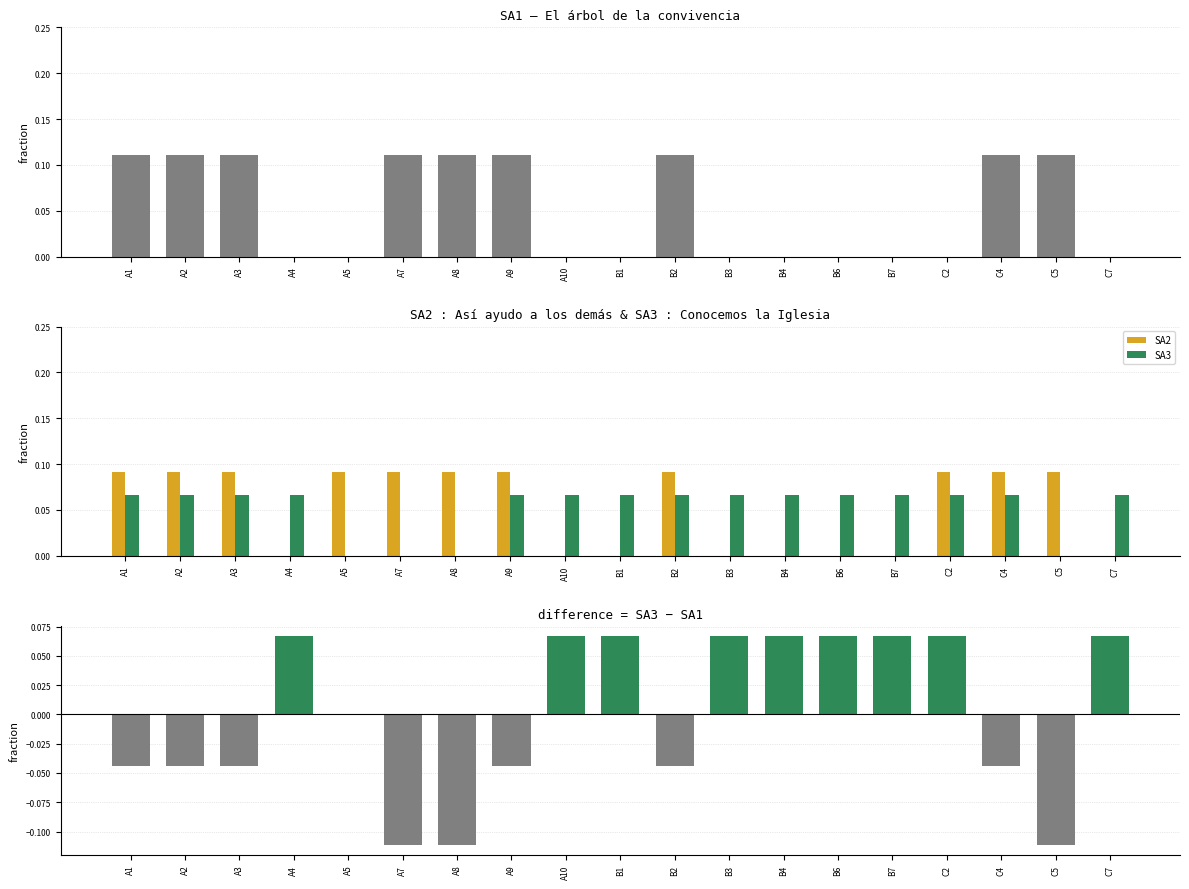

The SA3 series shows 0.1 at A9. True or false?

True